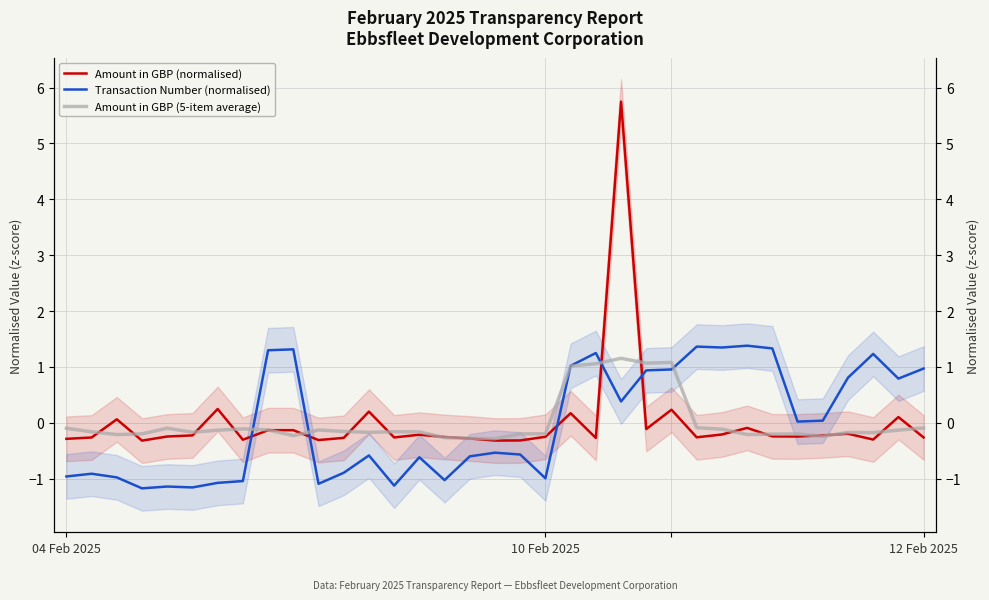

Which series changed the most between 31 and 33?

Amount in GBP (normalised)